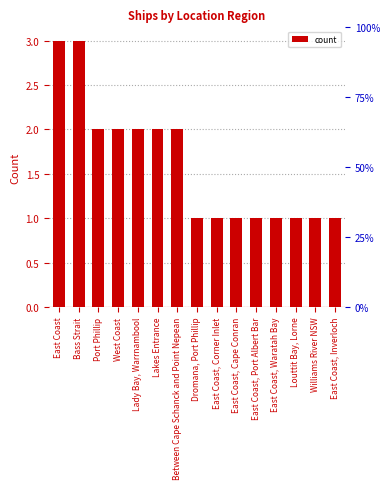

Rank the categories by value from lowest to highest.

Dromana, Port Phillip, East Coast, Corner Inlet, East Coast, Cape Conran, East Coast, Port Albert Bar, East Coast, Waratah Bay, Louttit Bay, Lorne, Williams River NSW, East Coast, Inverloch, Port Phillip, West Coast, Lady Bay, Warrnambool, Lakes Entrance, Between Cape Schanck and Point Nepean, East Coast, Bass Strait